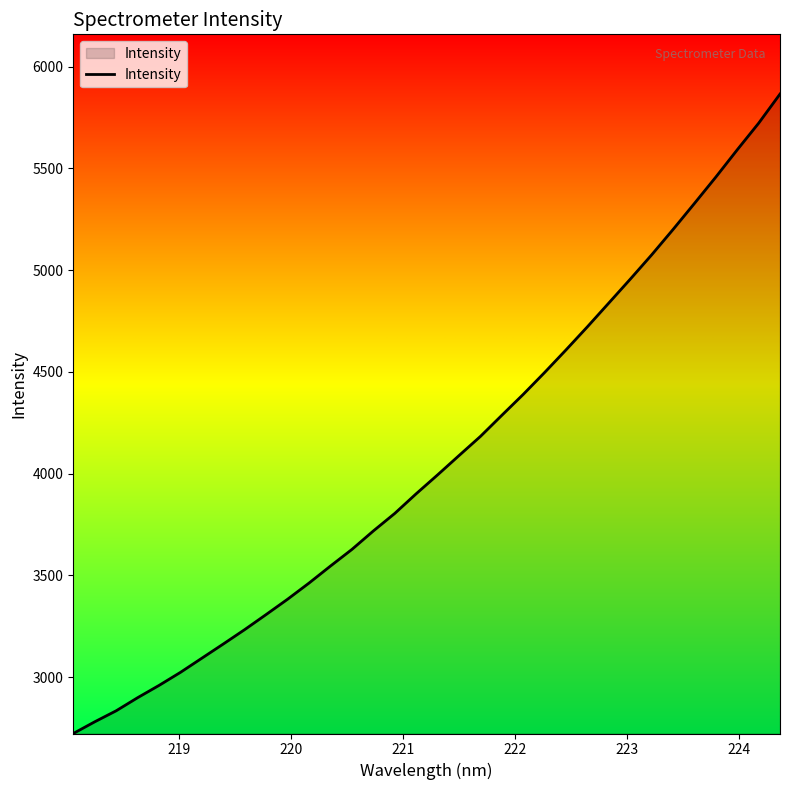

What is the greatest value displayed?

5865.4